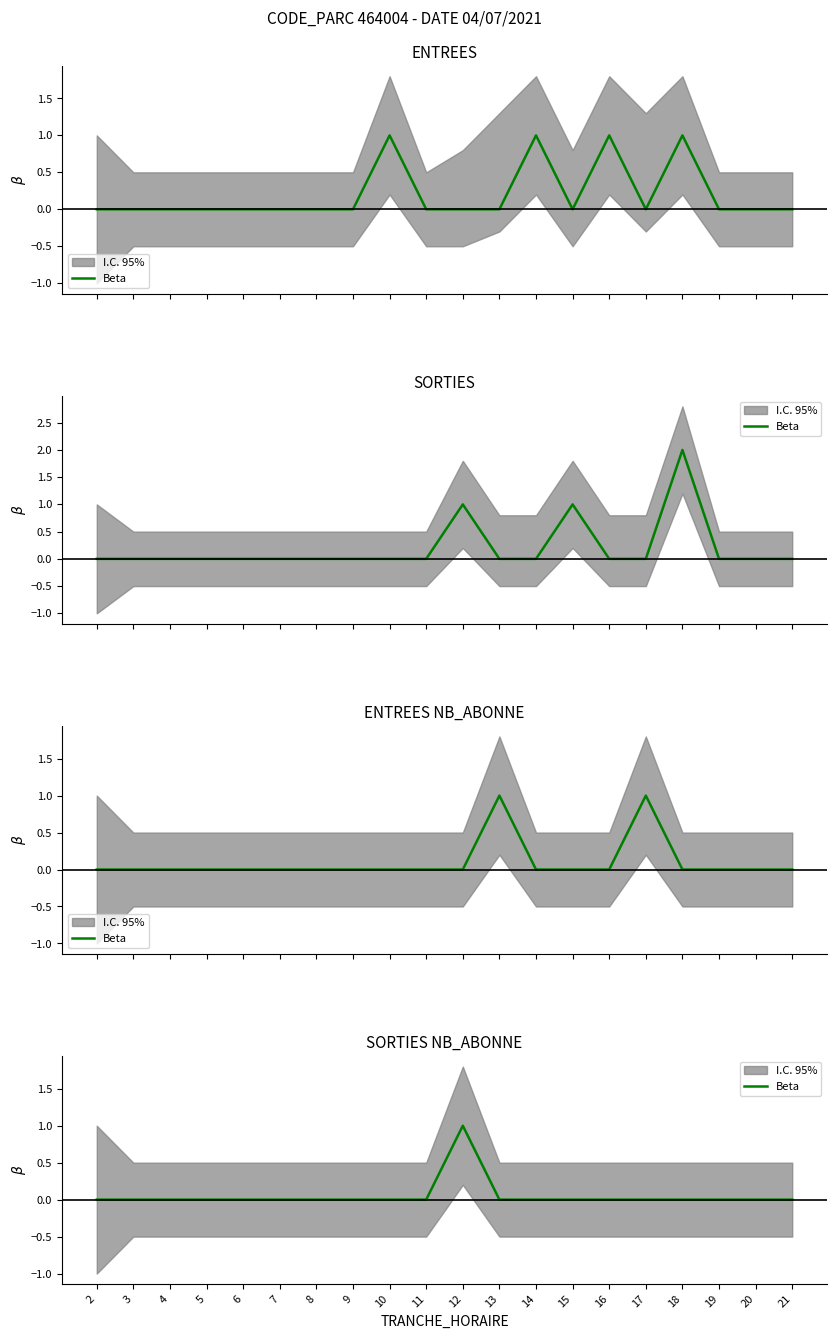

Where is the first local maximum?

12